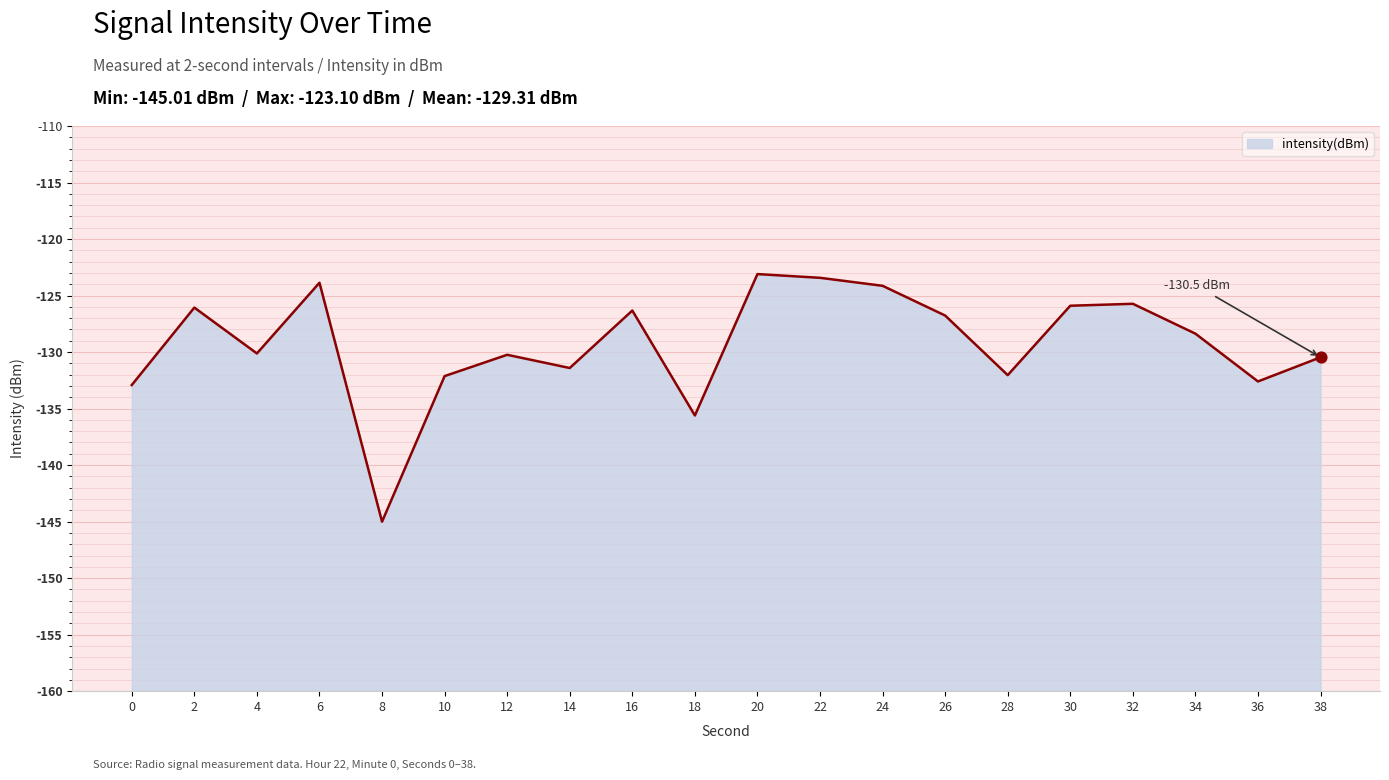

What is the change in value from 20 to 30?

-2.8